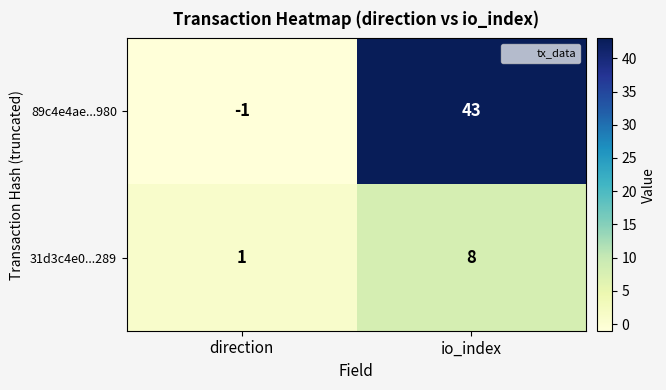

List the series in order of their peak value, lowest first.

31d3c4e0...289, 89c4e4ae...980